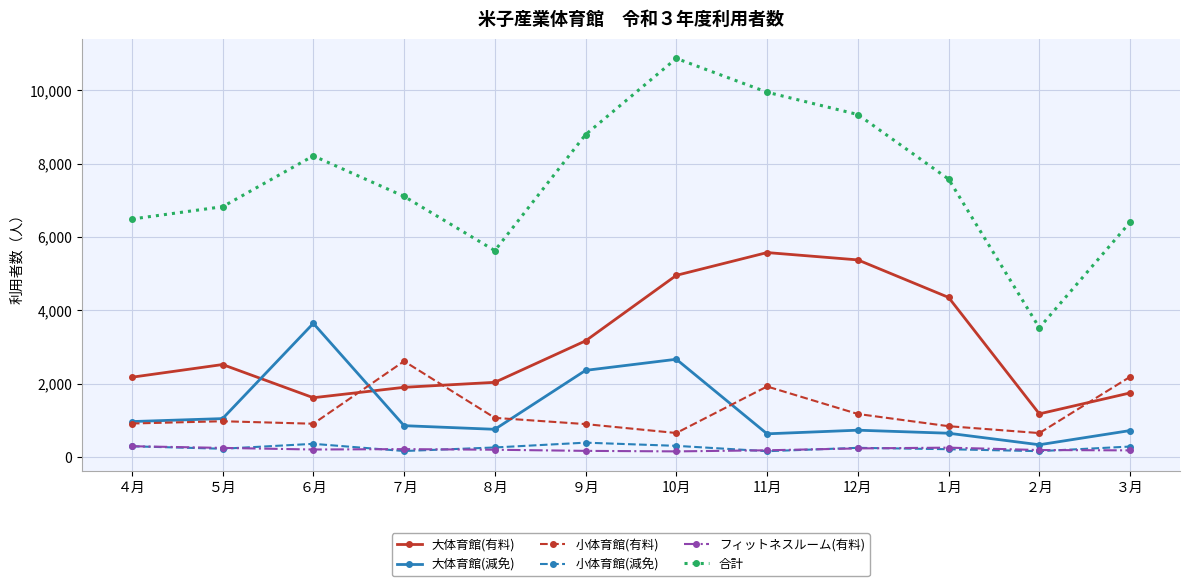

The value of 小体育館(有料) at １月 is 845. True or false?

True